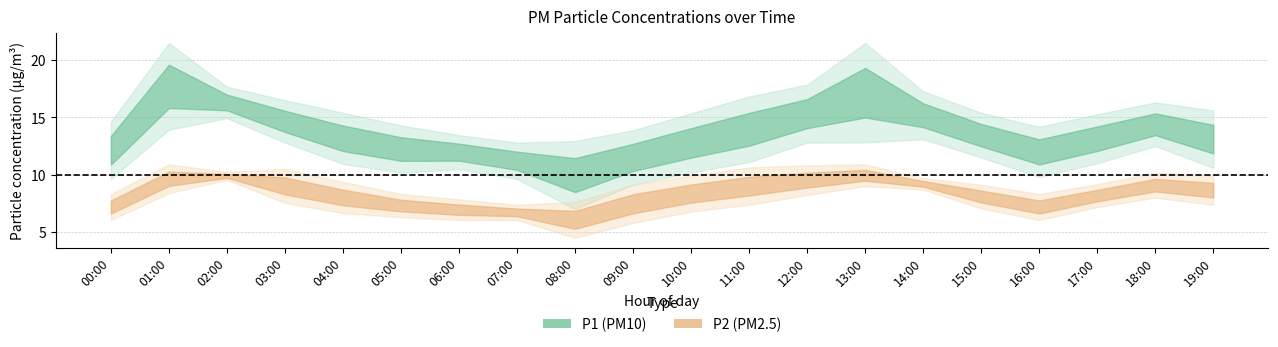

Which series has the widest spread of values?

P1_upper